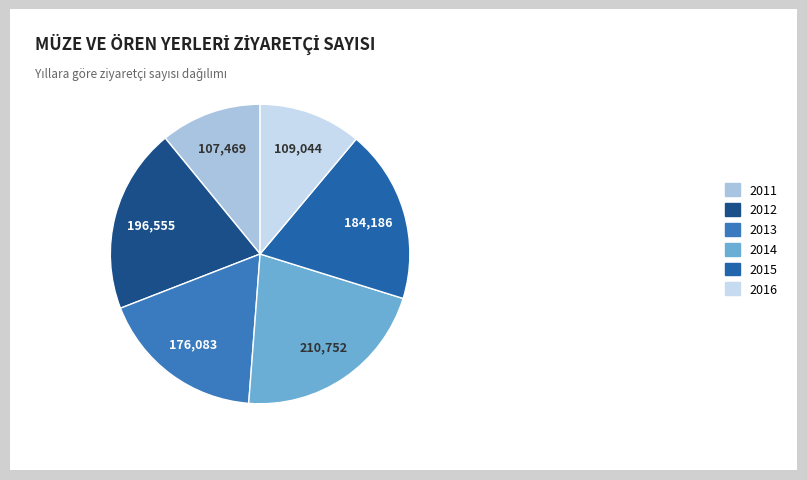

Count the number of slices in the pie.

6